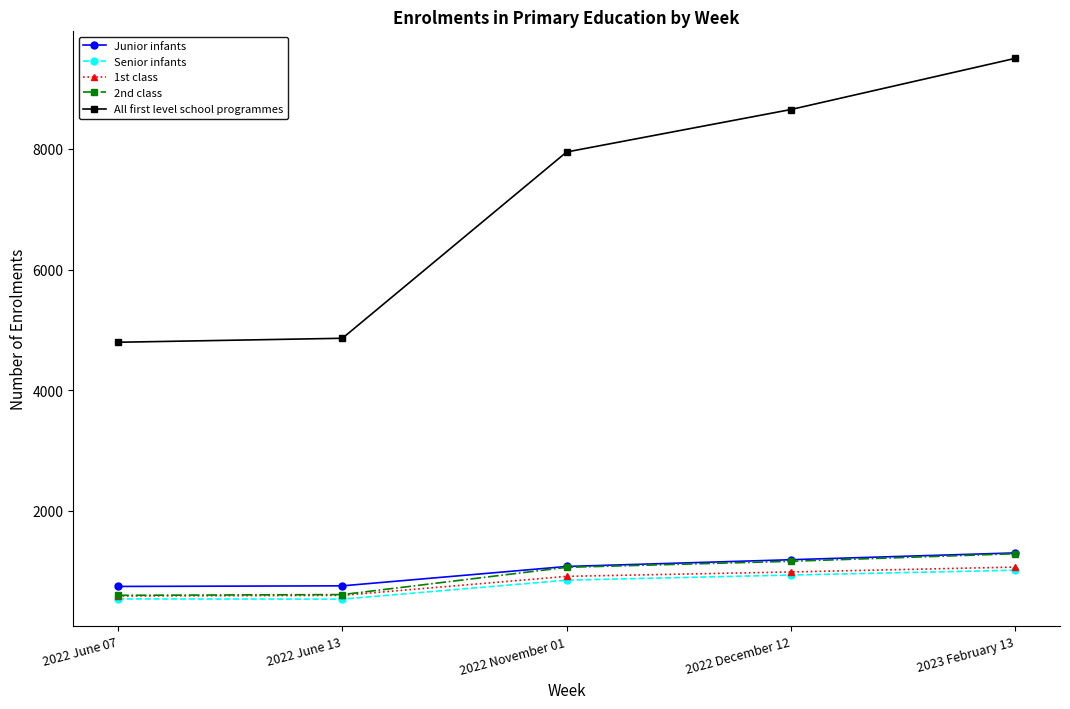

How many lines are shown in the chart?

5